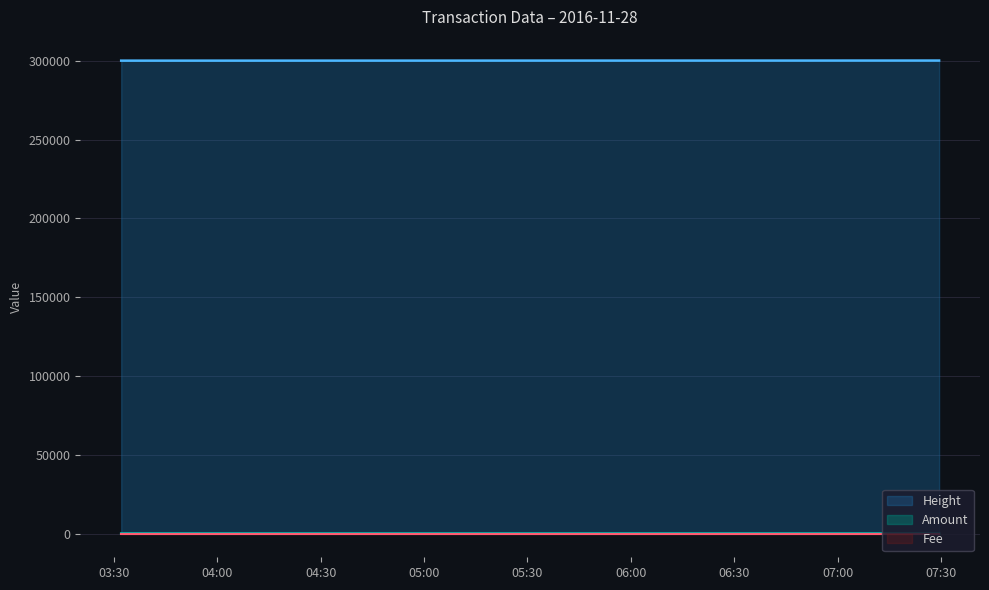

How many Amount values are between 0 and 1?

9